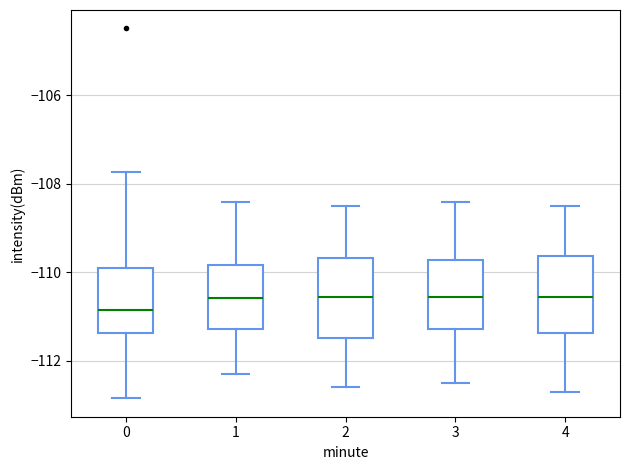

Reading left to right, transcribe this box plot: for each box, give where its median line is, the range the box spans, and where its two whiskers end, as read against the y-axis. The values are not printed on the chart, so give them approximately, as read against the axis.

0: median -110.8, box -111.4 to -110.0, whiskers -112.8 to -107.8
1: median -110.6, box -111.2 to -109.8, whiskers -112.2 to -108.4
2: median -110.6, box -111.4 to -109.6, whiskers -112.6 to -108.4
3: median -110.6, box -111.2 to -109.8, whiskers -112.4 to -108.4
4: median -110.6, box -111.4 to -109.6, whiskers -112.6 to -108.4